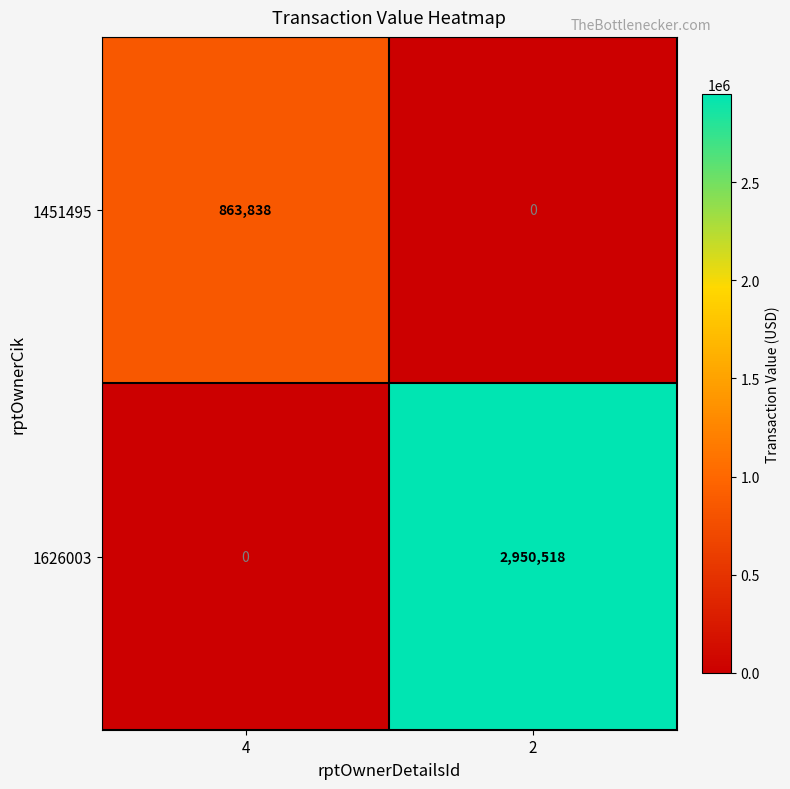

Reading right to left, list all the values displayed in this chart.

1451495: 0	863838
1626003: 2950518	0